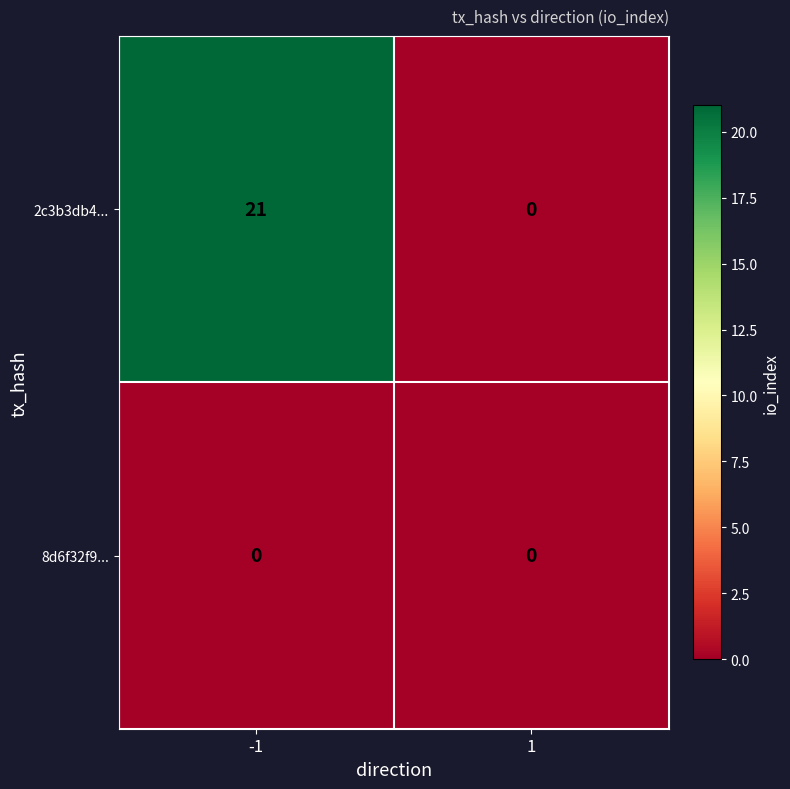

The value of 8d6f32f9... at -1 is 0. True or false?

True